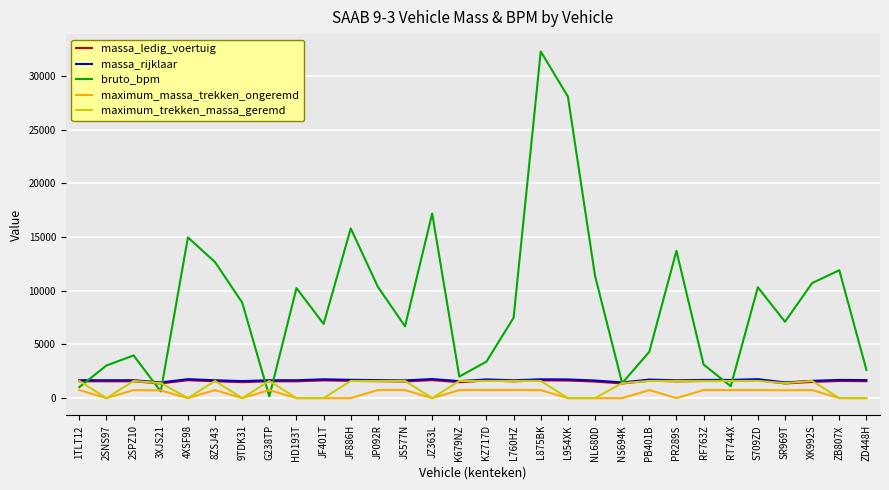

Which series changed the most between G238TP and L954XK?

bruto_bpm